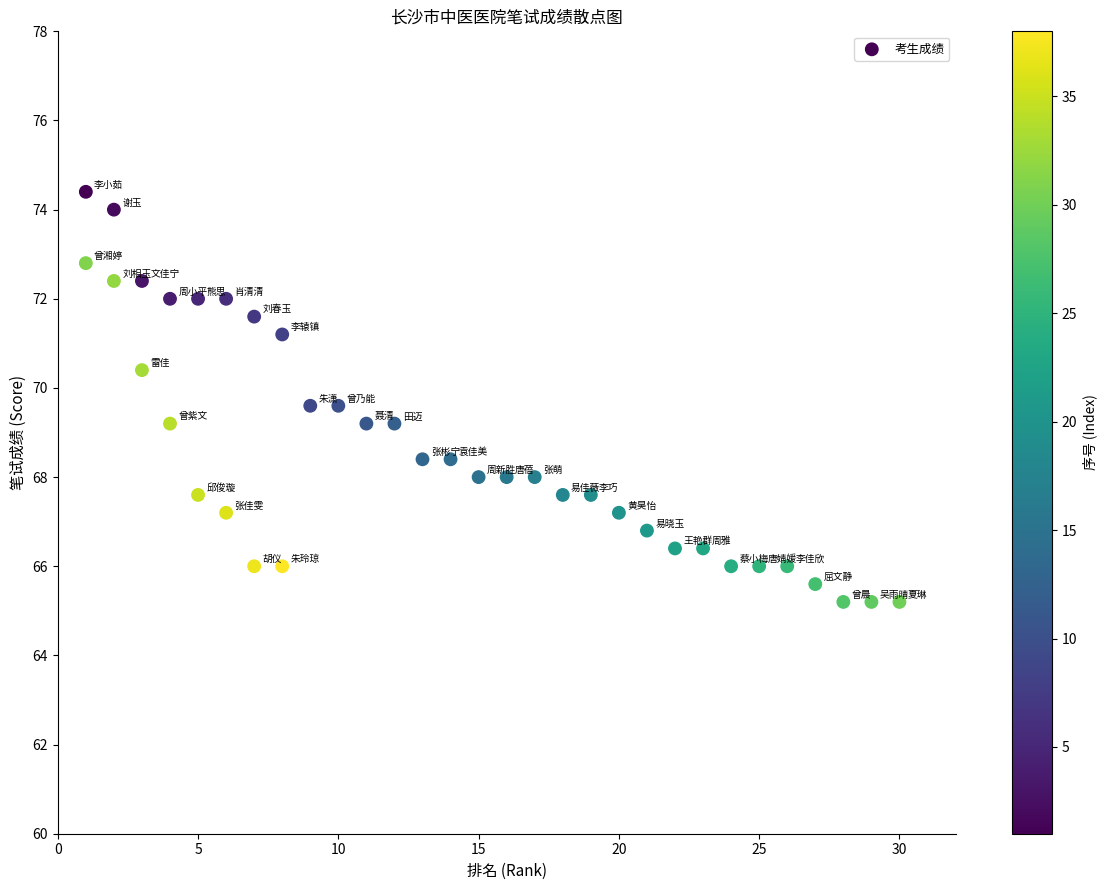

What is the range of X values (max minus min)?

29.0